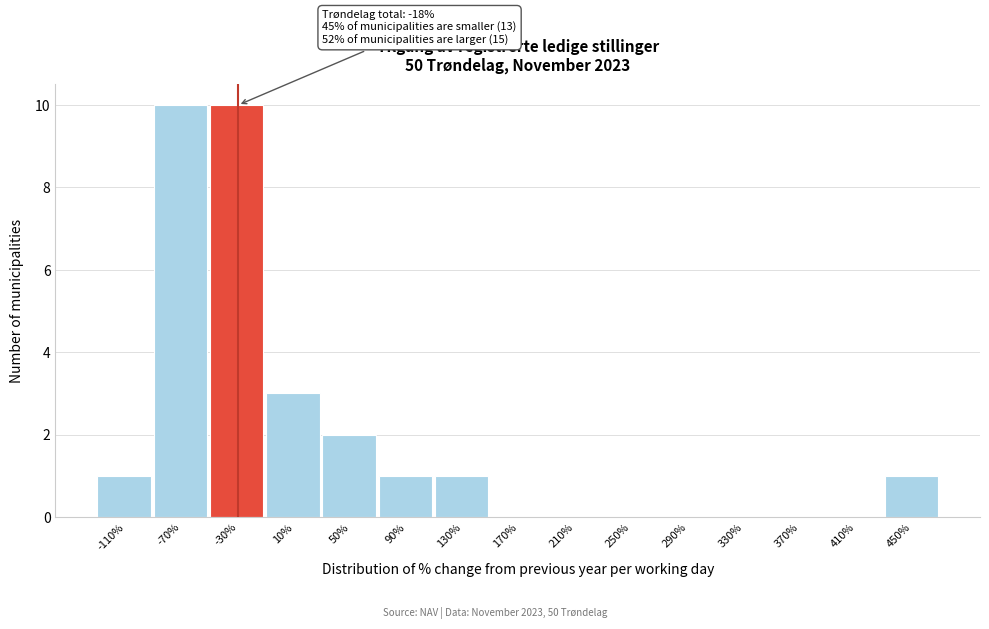

Reading left to right, what are all the values shown in this chart?

-110%=1	-70%=10	-30%=10	10%=3	50%=2	90%=1	130%=1	170%=0	210%=0	250%=0	290%=0	330%=0	370%=0	410%=0	450%=1